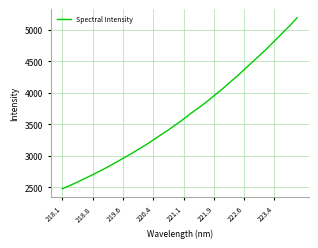

What is the greatest value displayed?

5191.1